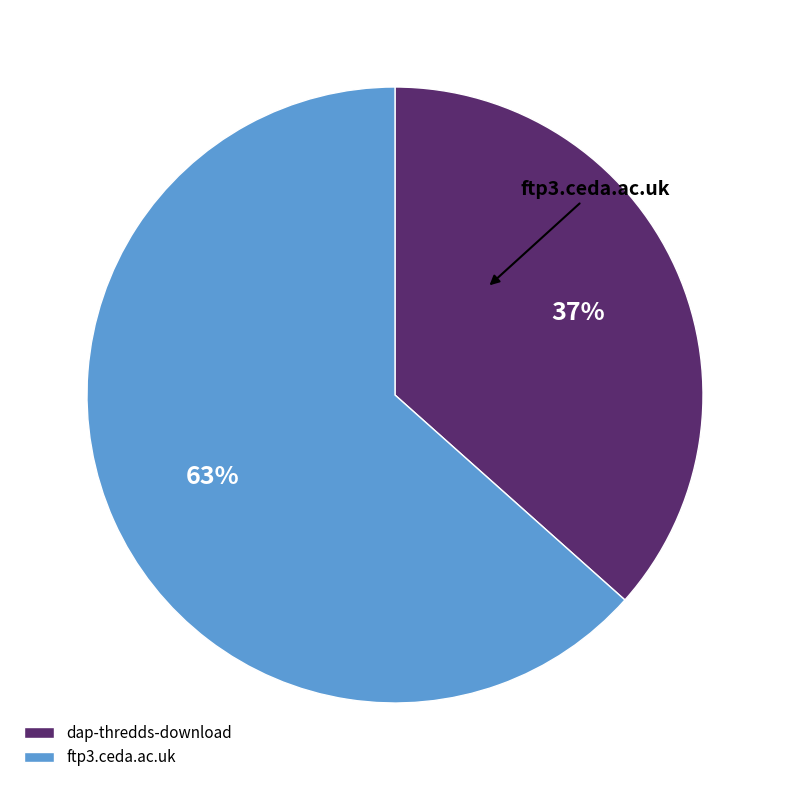

To the nearest percent, what is the combined percentage of dap-thredds-download and ftp3.ceda.ac.uk?

100%